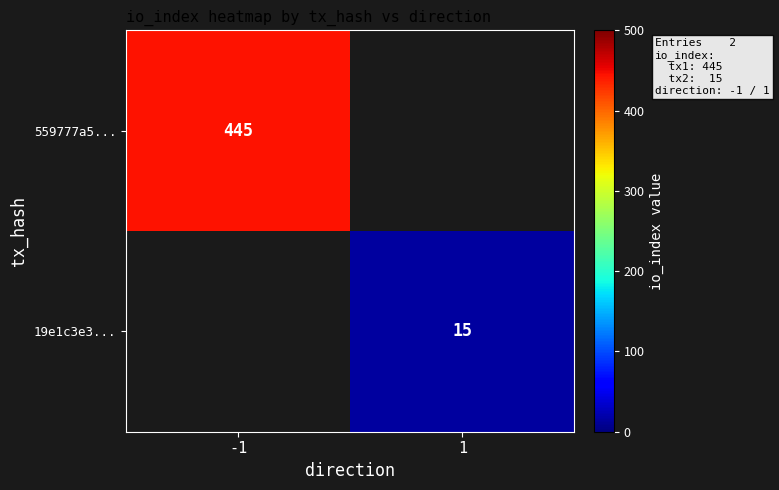

The value of 19e1c3e3... at 1 is 25. True or false?

False